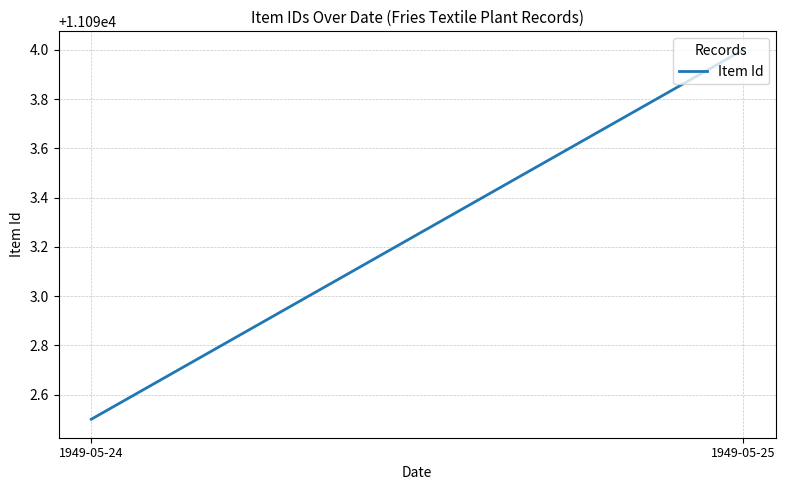

What is the difference between the values at 1949-05-24 and 1949-05-25?

1.5